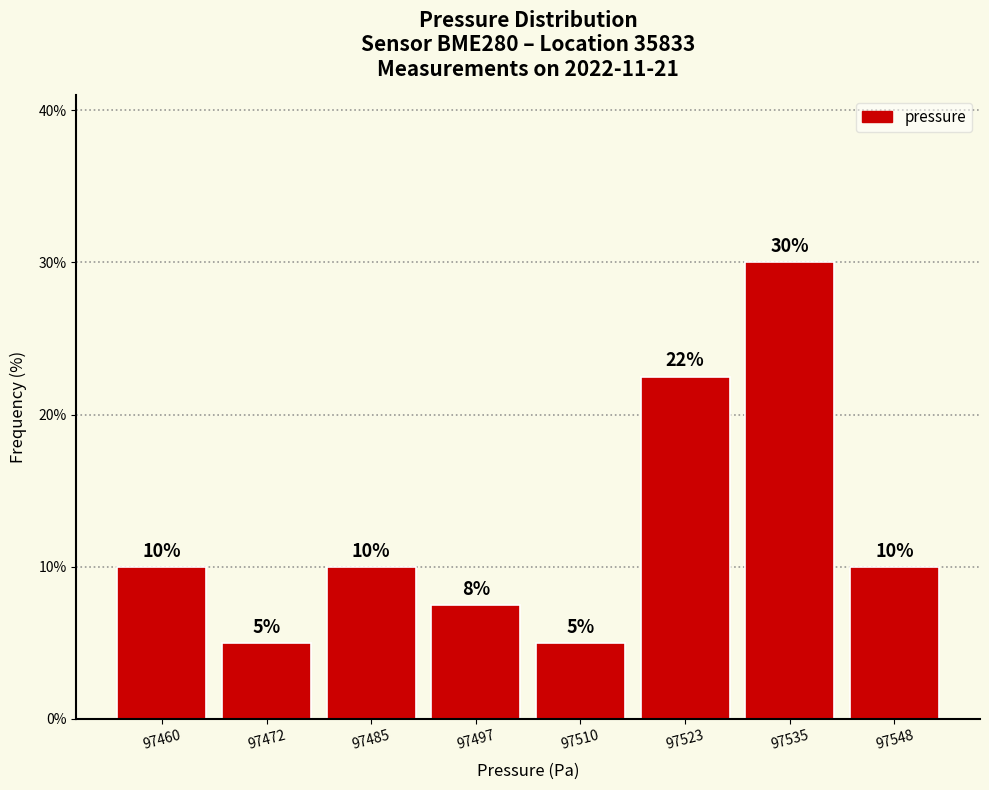

Which range on the x-axis has the tallest bar?

97528 to 97542